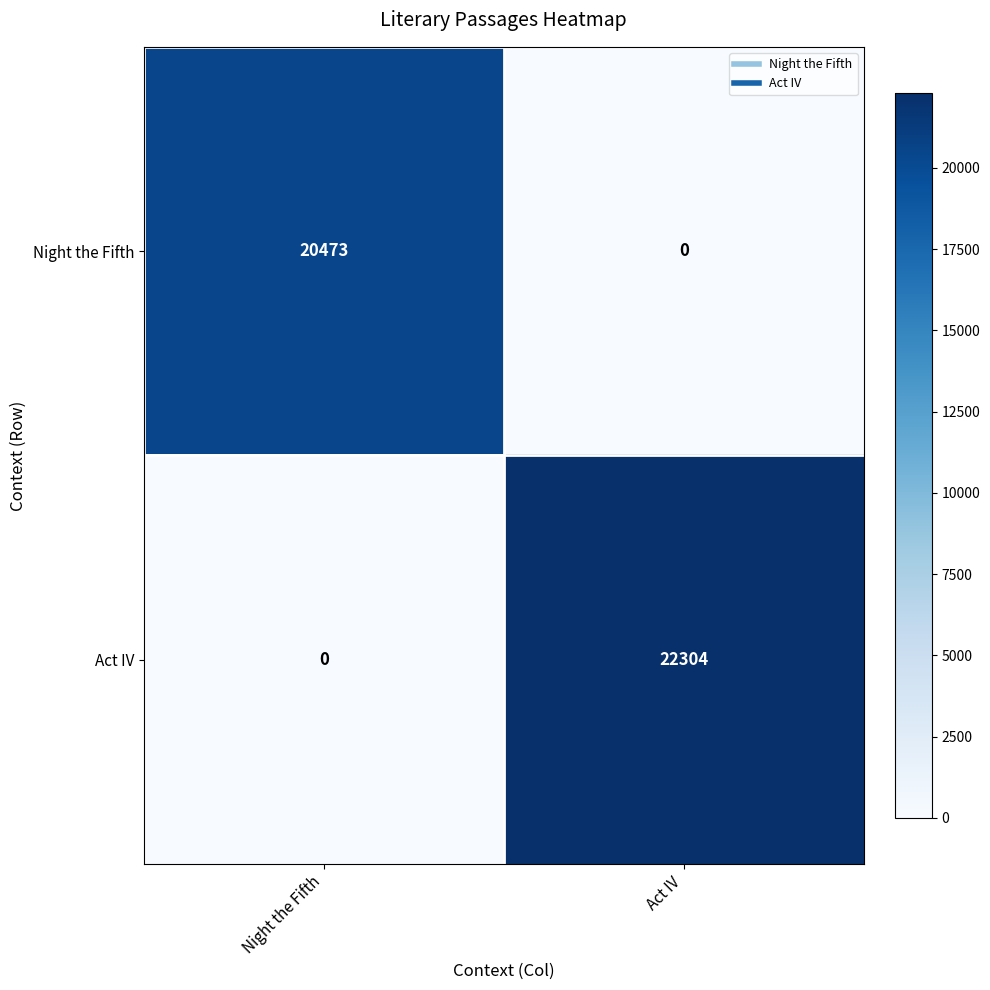

Rank the series by their average value, from lowest to highest.

Night the Fifth, Act IV